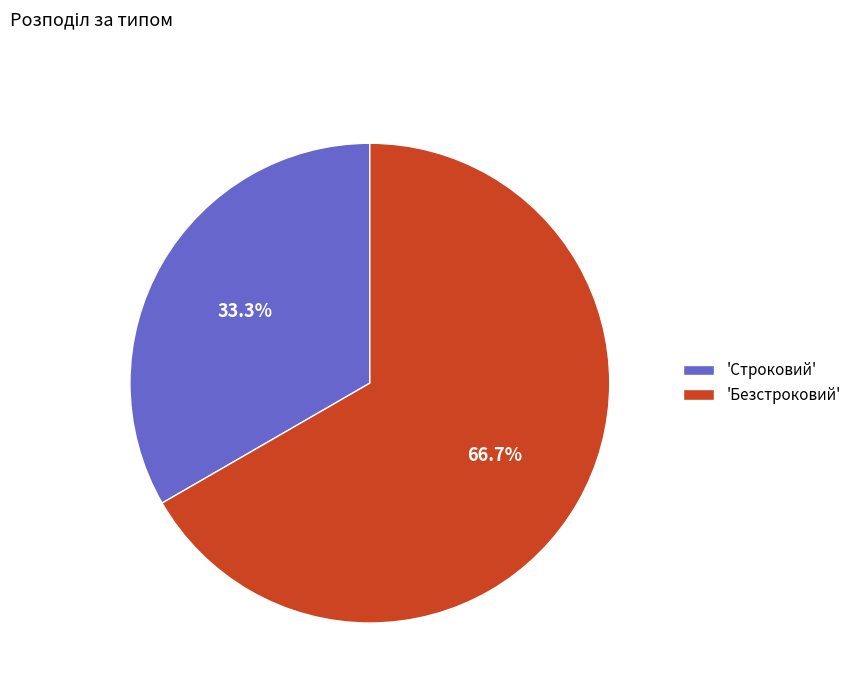

To the nearest percent, what is the difference between the largest and smallest slice percentages?

33%